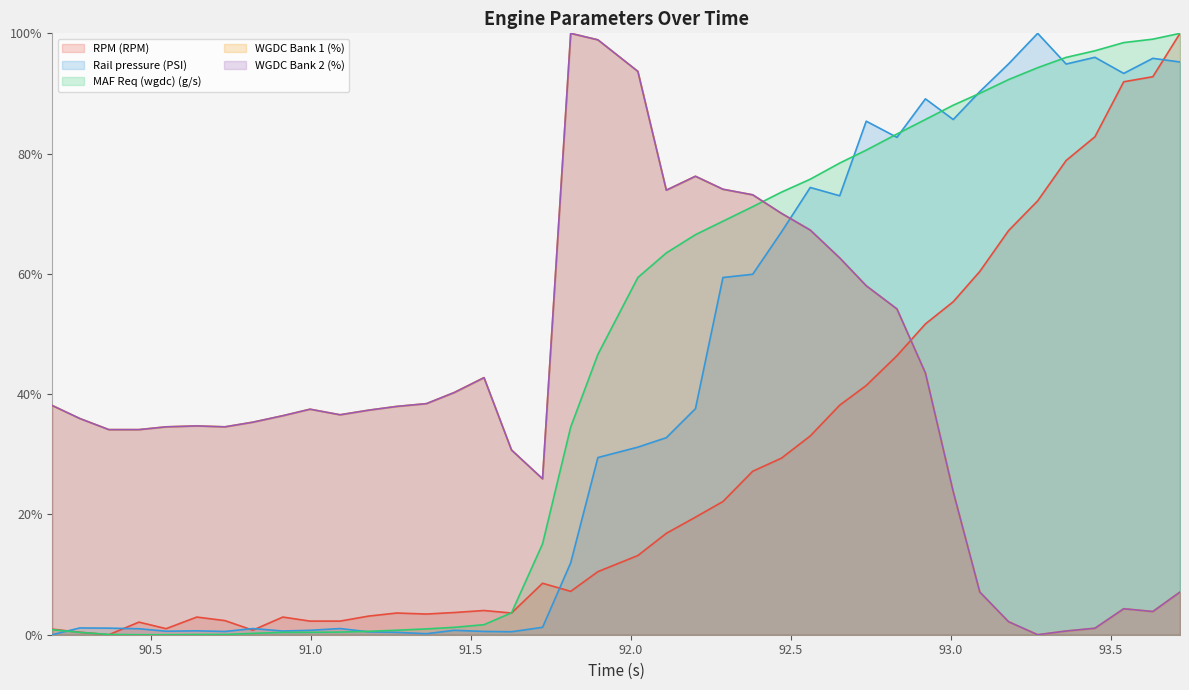

How many times do Rail pressure (PSI) and RPM (RPM) cross each other?

6